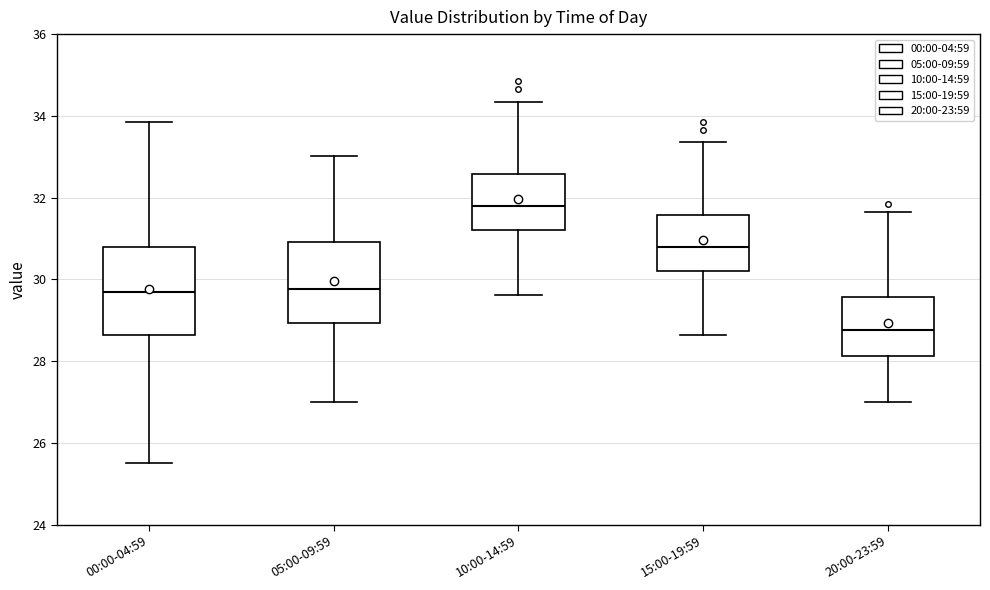

Reading left to right, transcribe this box plot: for each box, give where its median line is, the range the box spans, and where its two whiskers end, as read against the y-axis. The values are not printed on the chart, so give them approximately, as read against the axis.

00:00-04:59: median 29.8, box 28.6 to 30.8, whiskers 25.6 to 33.8
05:00-09:59: median 29.8, box 29.0 to 31.0, whiskers 27.0 to 33.0
10:00-14:59: median 31.8, box 31.2 to 32.6, whiskers 29.6 to 34.4
15:00-19:59: median 30.8, box 30.2 to 31.6, whiskers 28.6 to 33.4
20:00-23:59: median 28.8, box 28.2 to 29.6, whiskers 27.0 to 31.6